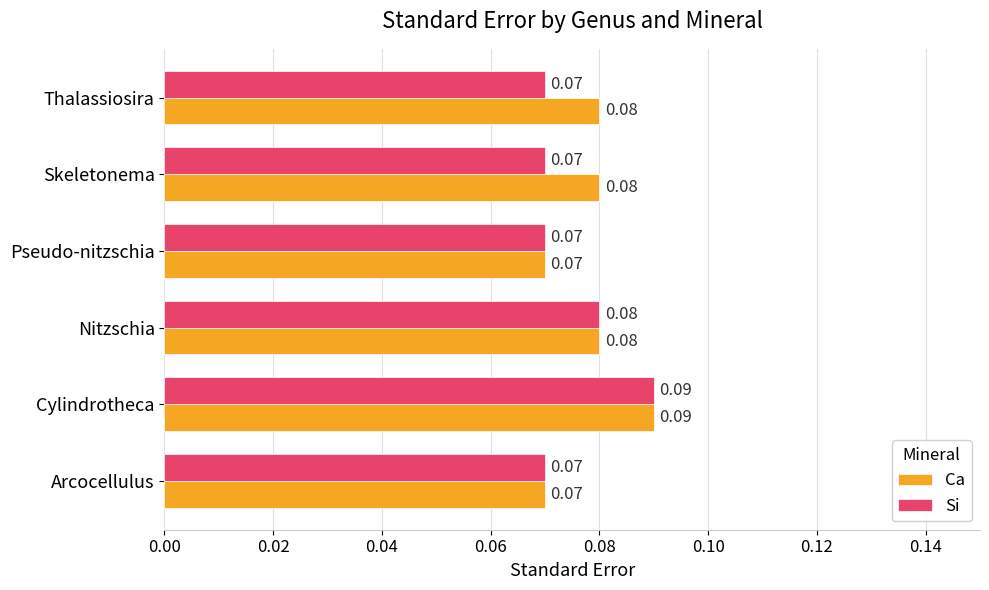

Count the number of categories in the chart.

6